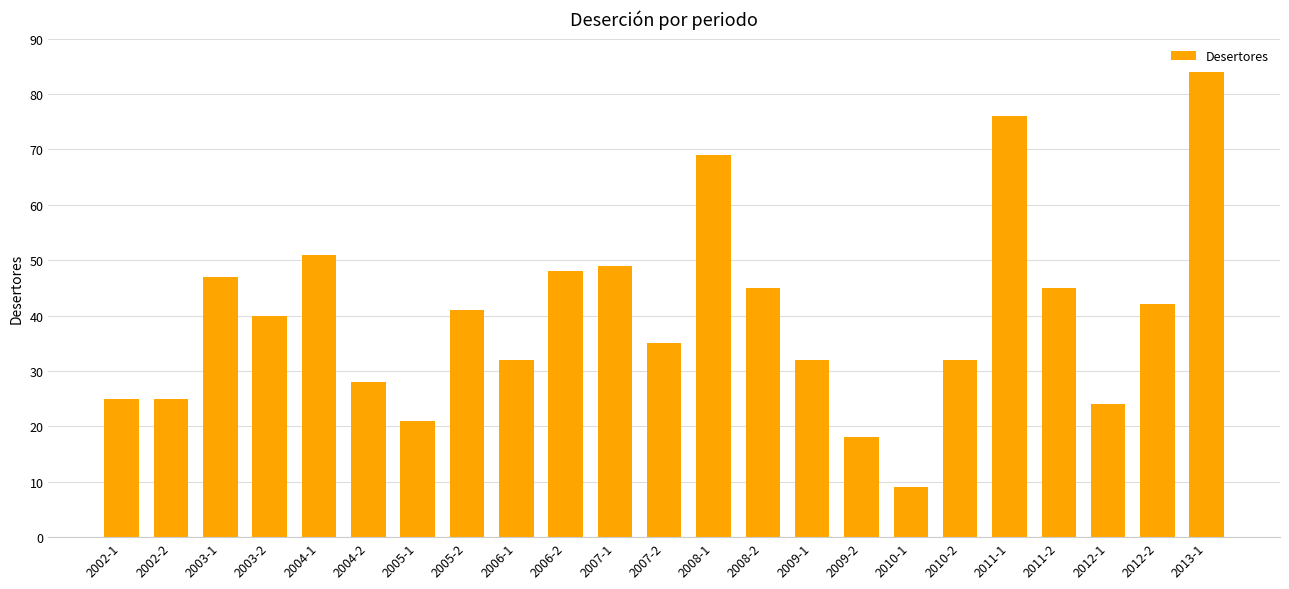

Approximately how many times larger is the value at 2011-2 compared to 2010-2?

1.4